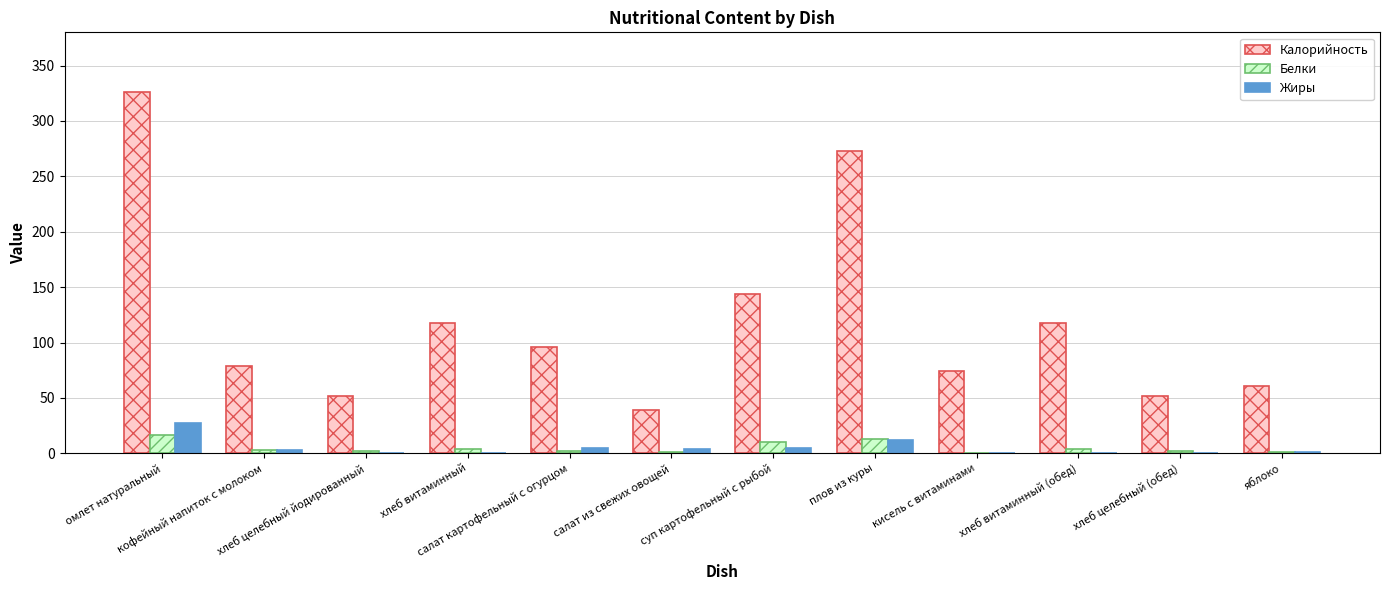

The Белки series shows 2 at хлеб целебный (обед). True or false?

True